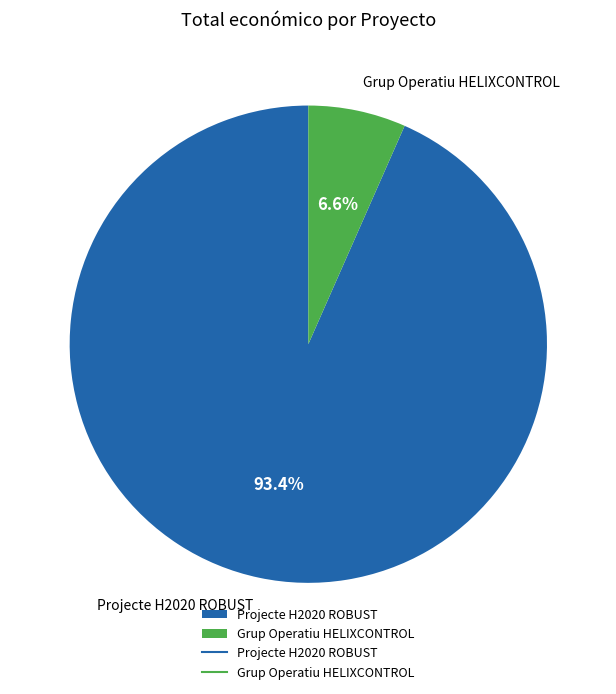

To the nearest percent, what is the combined percentage of Projecte H2020 ROBUST and Grup Operatiu HELIXCONTROL?

100%